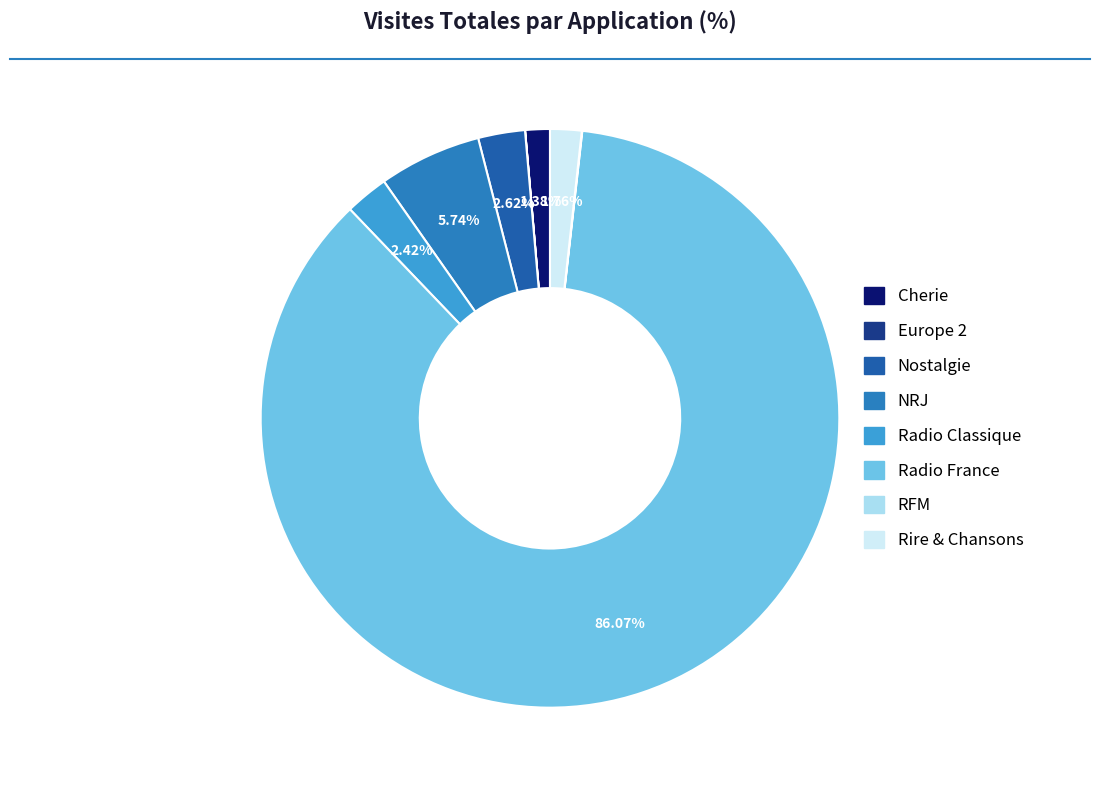

To the nearest percent, what is the difference between the Europe 2 and Cherie slice percentages?

1%